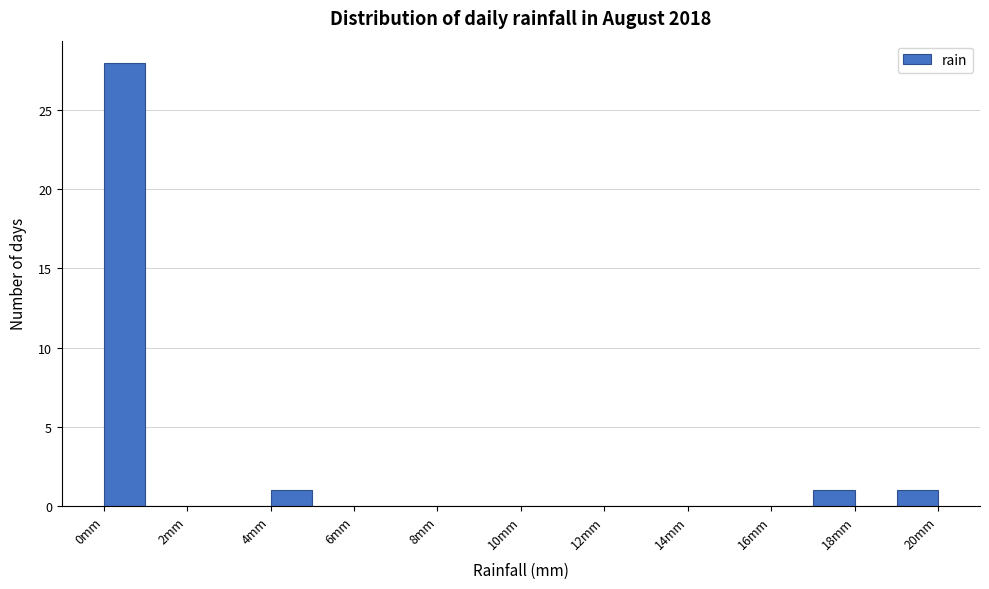

Over which range of the x-axis is the bar tallest?

0 to 1